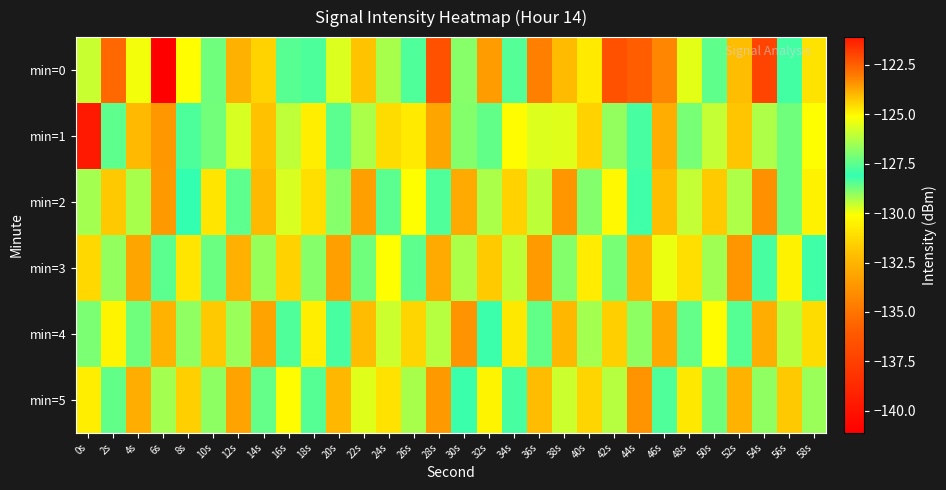

Between 48s and 38s, which is larger?

48s